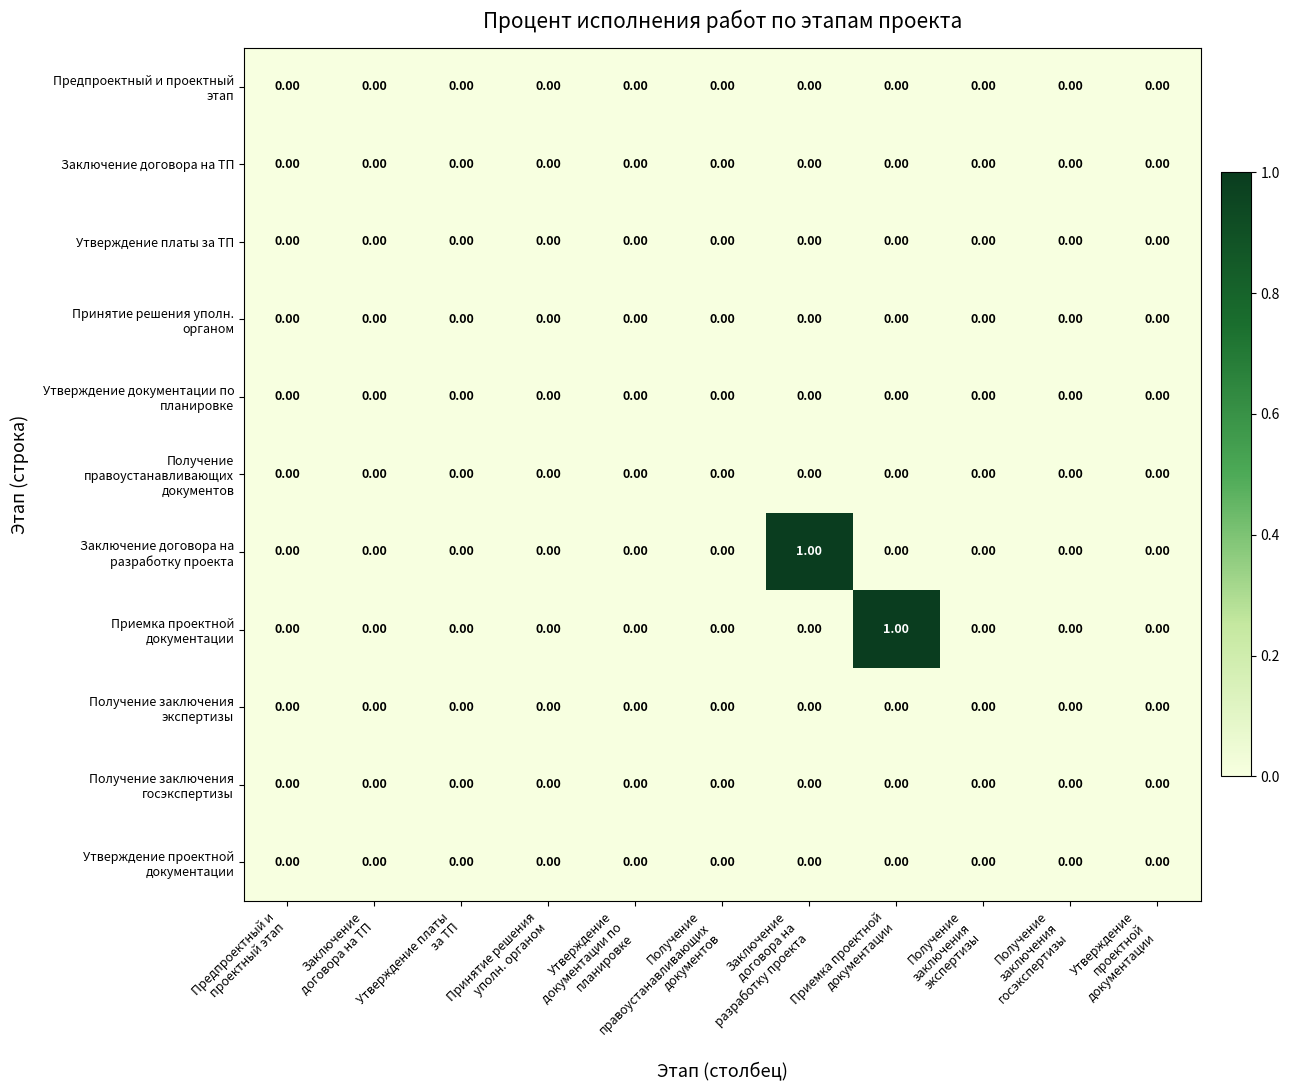

Count the number of data series in this chart.

11